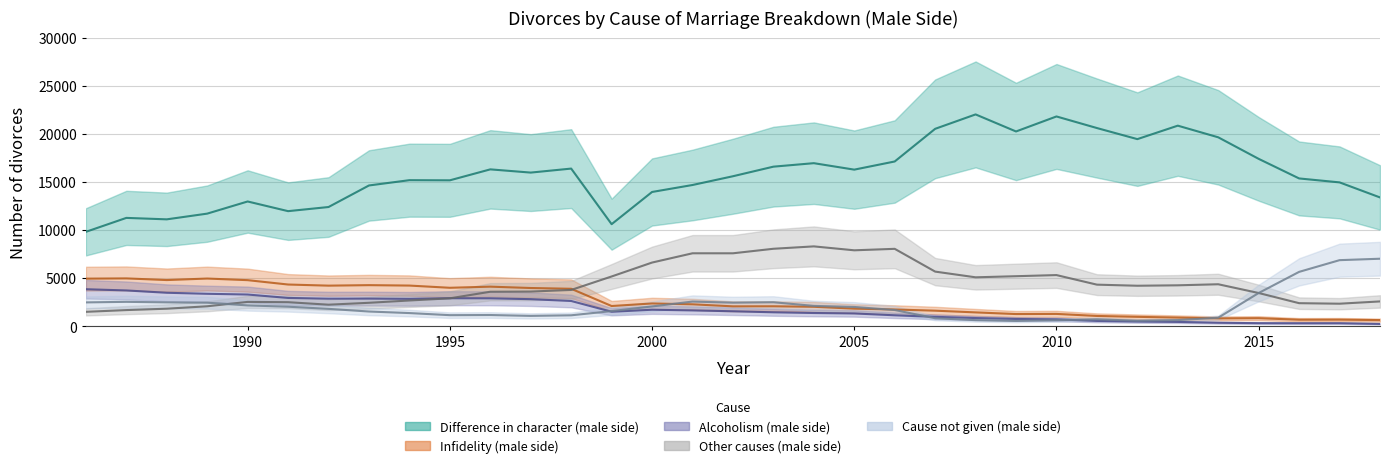

True or false: Alcoholism (male side) and Difference in character (male side) intersect in this chart.

False